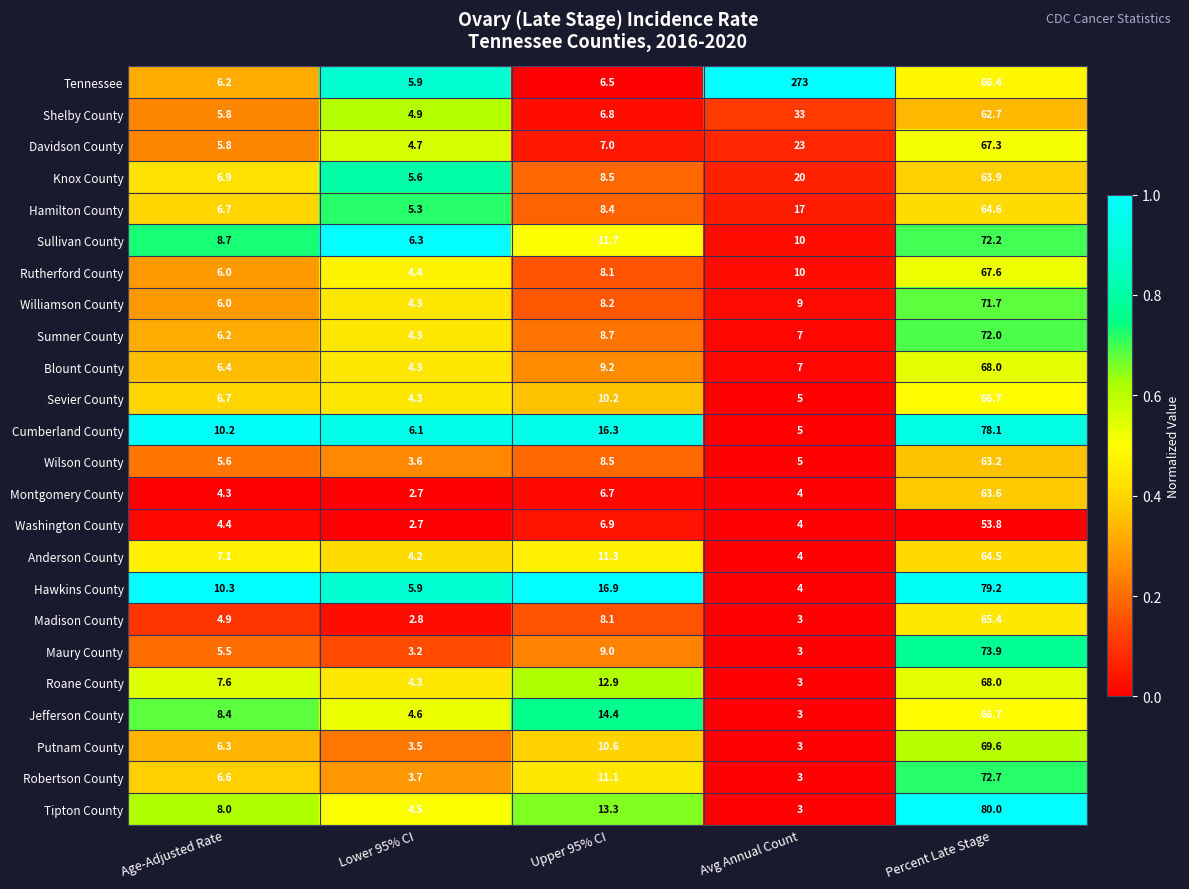

True or false: Sumner County has a value of 1.6 at Avg Annual Count.

False